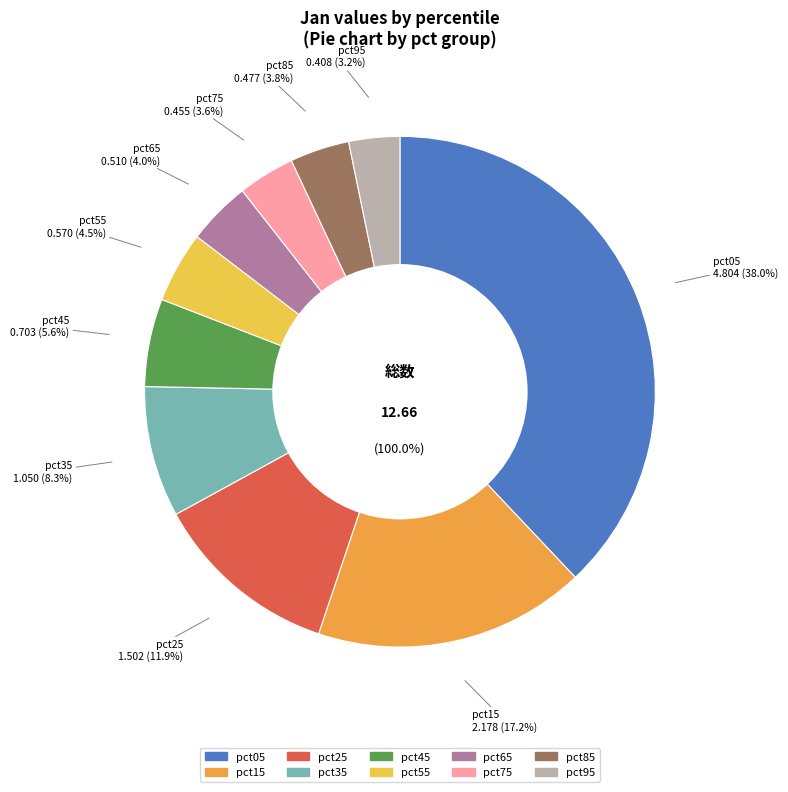

Is there any slice that represents more than half of the pie?

No